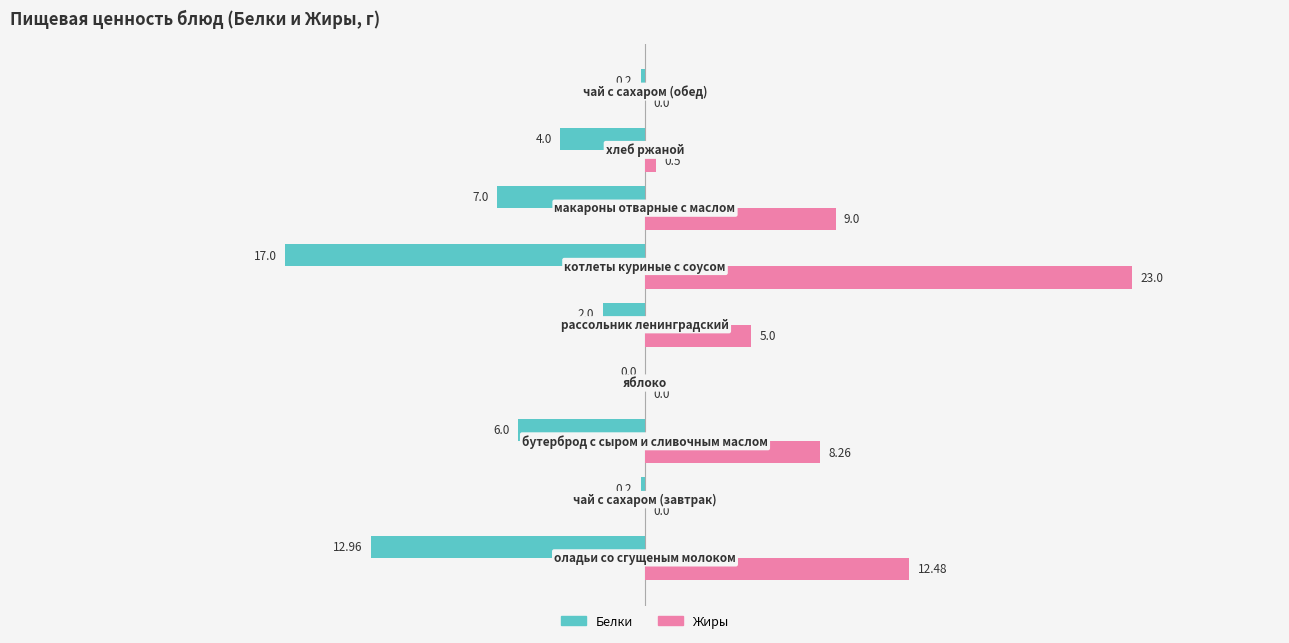

What is the sum of all Белки values?

-49.4